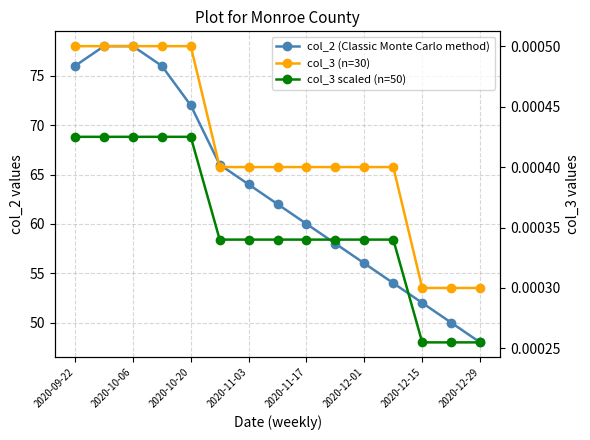

True or false: col_2 (Classic Monte Carlo method) and col_3 (n=30) intersect in this chart.

False